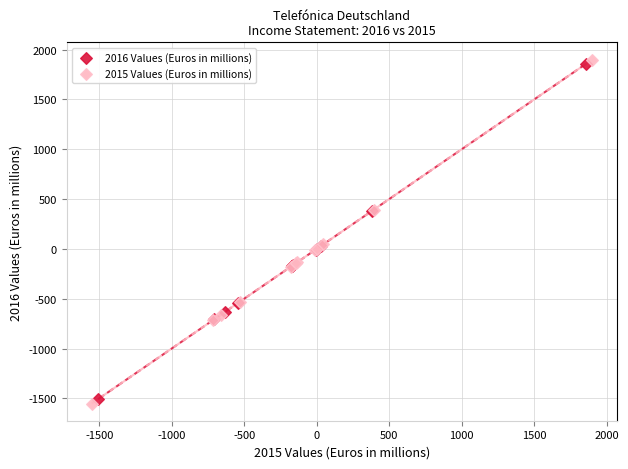

What are all the series names shown in the legend?

2016 Values (Euros in millions), 2015 Values (Euros in millions)